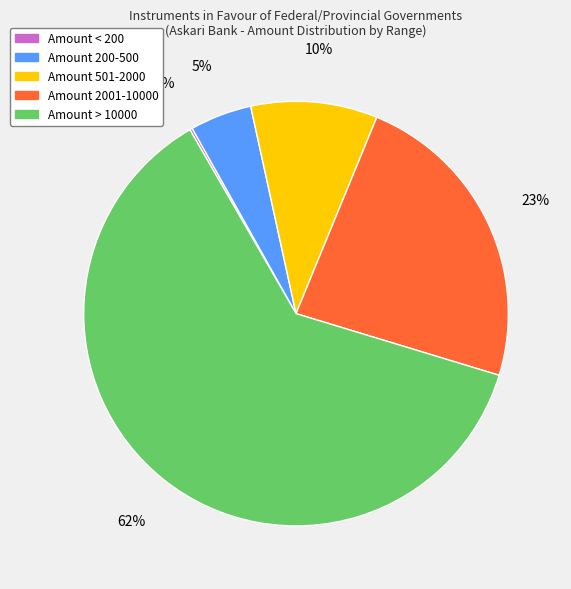

The Amount > 10000 slice represents 62% of the pie. True or false?

True